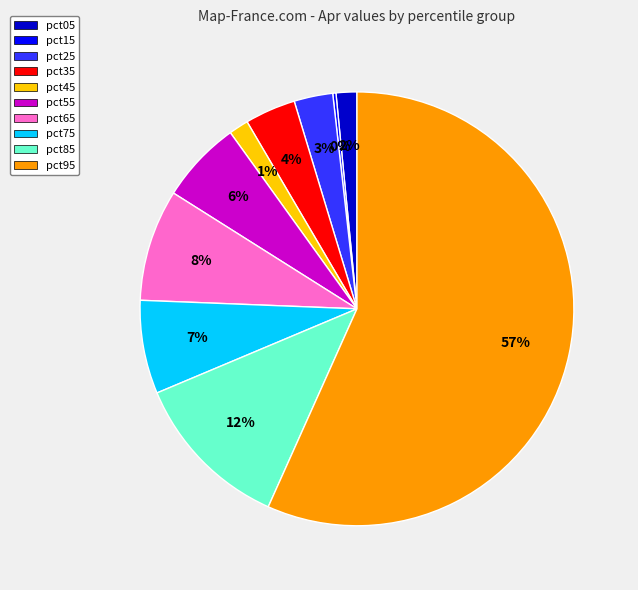

Is the sum of pct65 and pct55 greater than half?

No